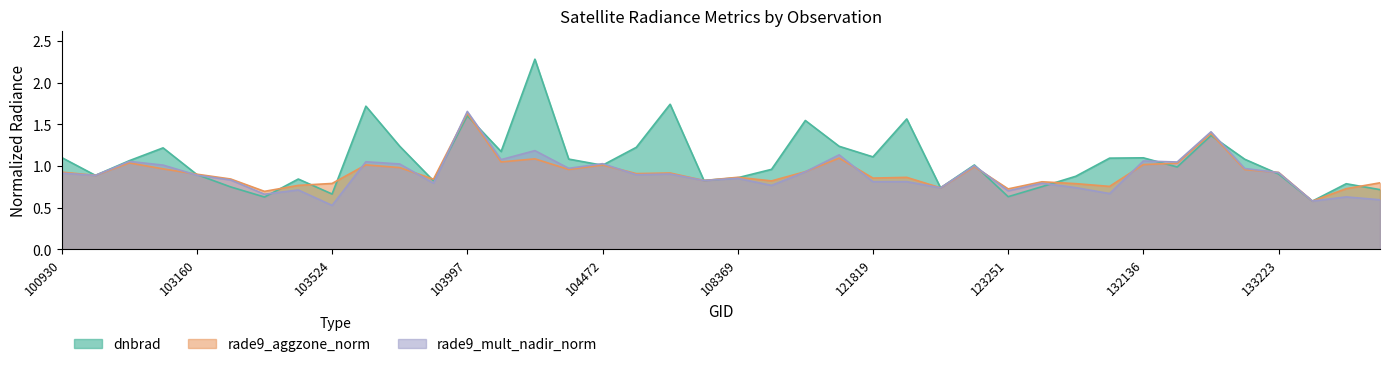

Which series has the largest total across all categories?

dnbrad